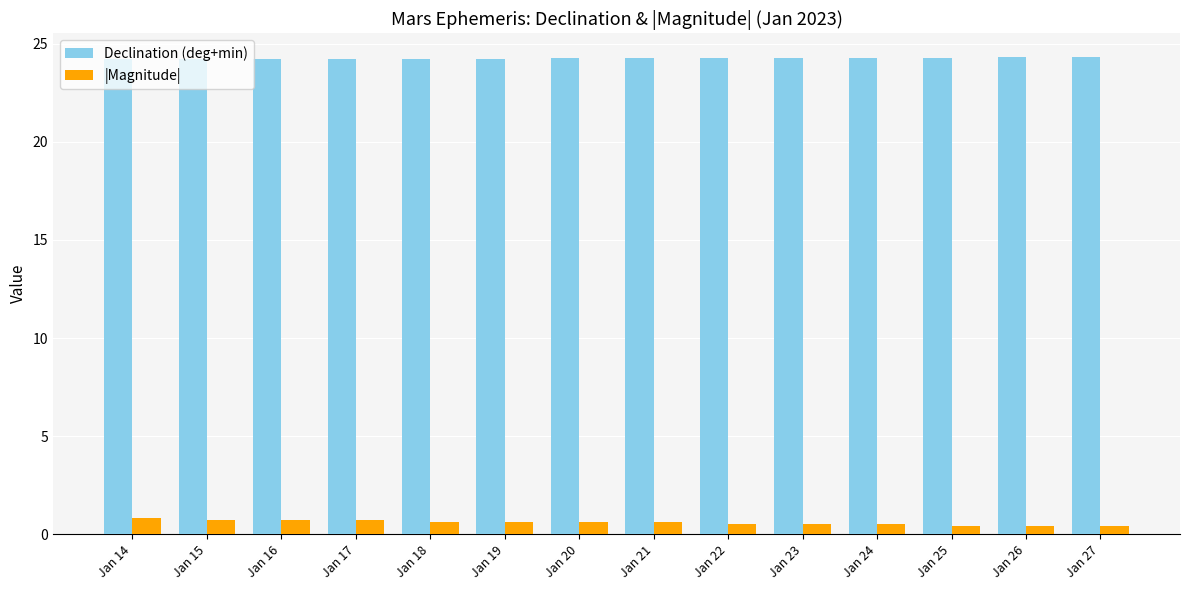

Are the bars grouped side by side (vs. stacked)?

Yes